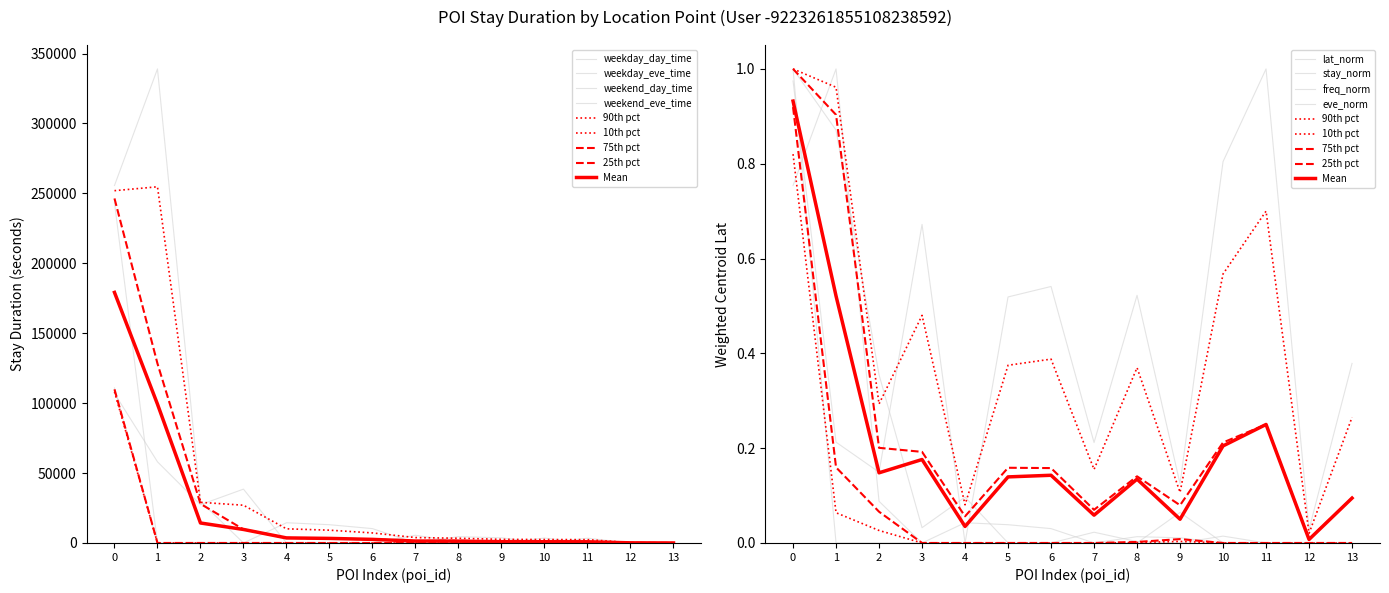

Which series has the widest spread of values?

weekday_day_time